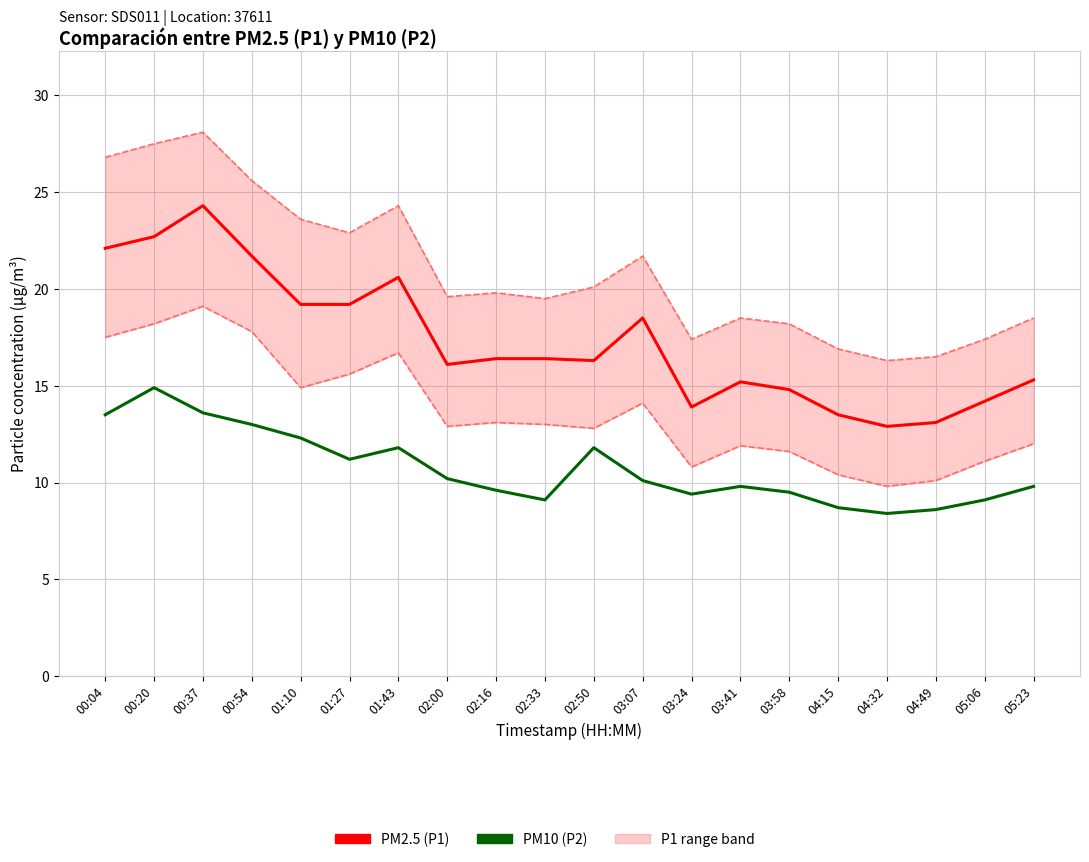

At how many categories does at least one series exceed 23?

1